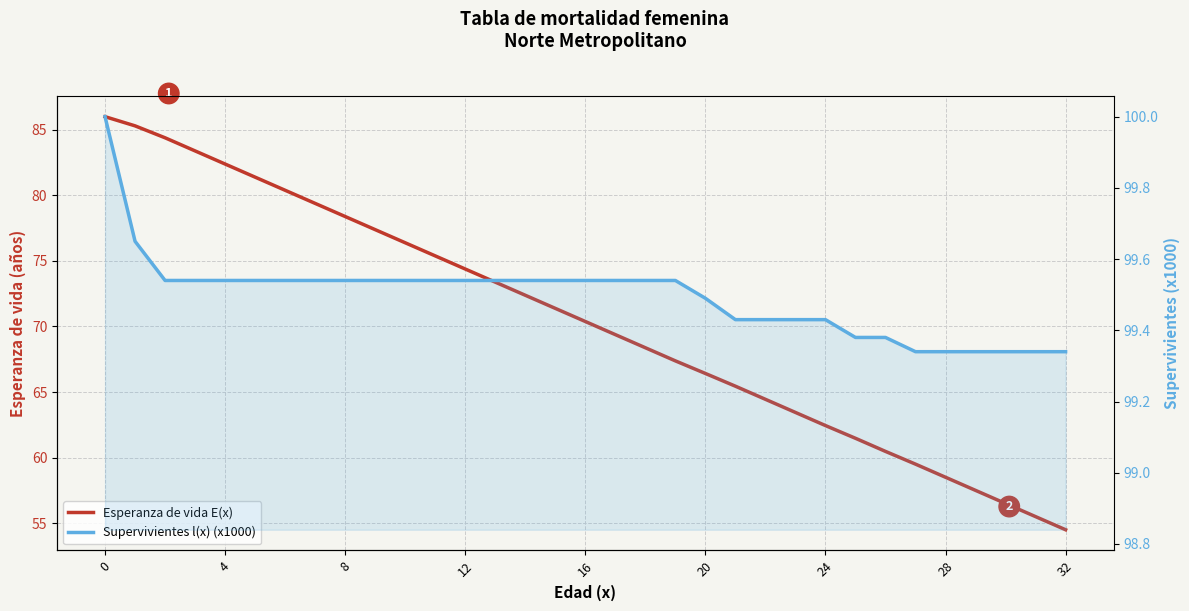

At 18, list the series in order from smallest to largest.

Esperanza de vida E(x), Supervivientes l(x) (x1000)